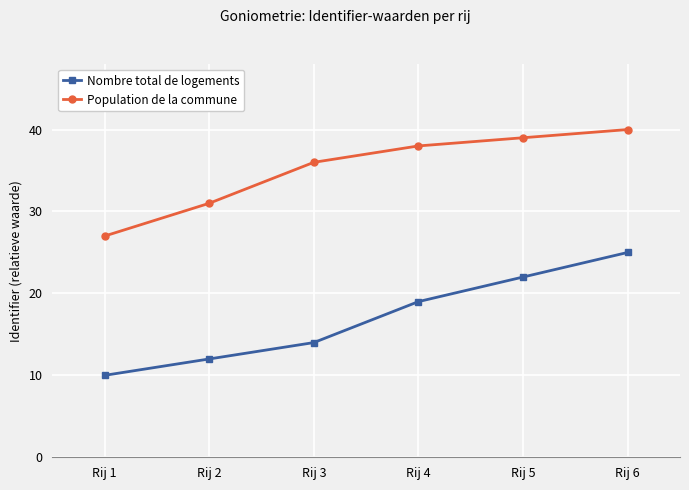

Reading left to right, transcribe all the data shown in this chart.

Nombre total de logements: Rij 1=10	Rij 2=12	Rij 3=14	Rij 4=19	Rij 5=22	Rij 6=25
Population de la commune: Rij 1=27	Rij 2=31	Rij 3=36	Rij 4=38	Rij 5=39	Rij 6=40